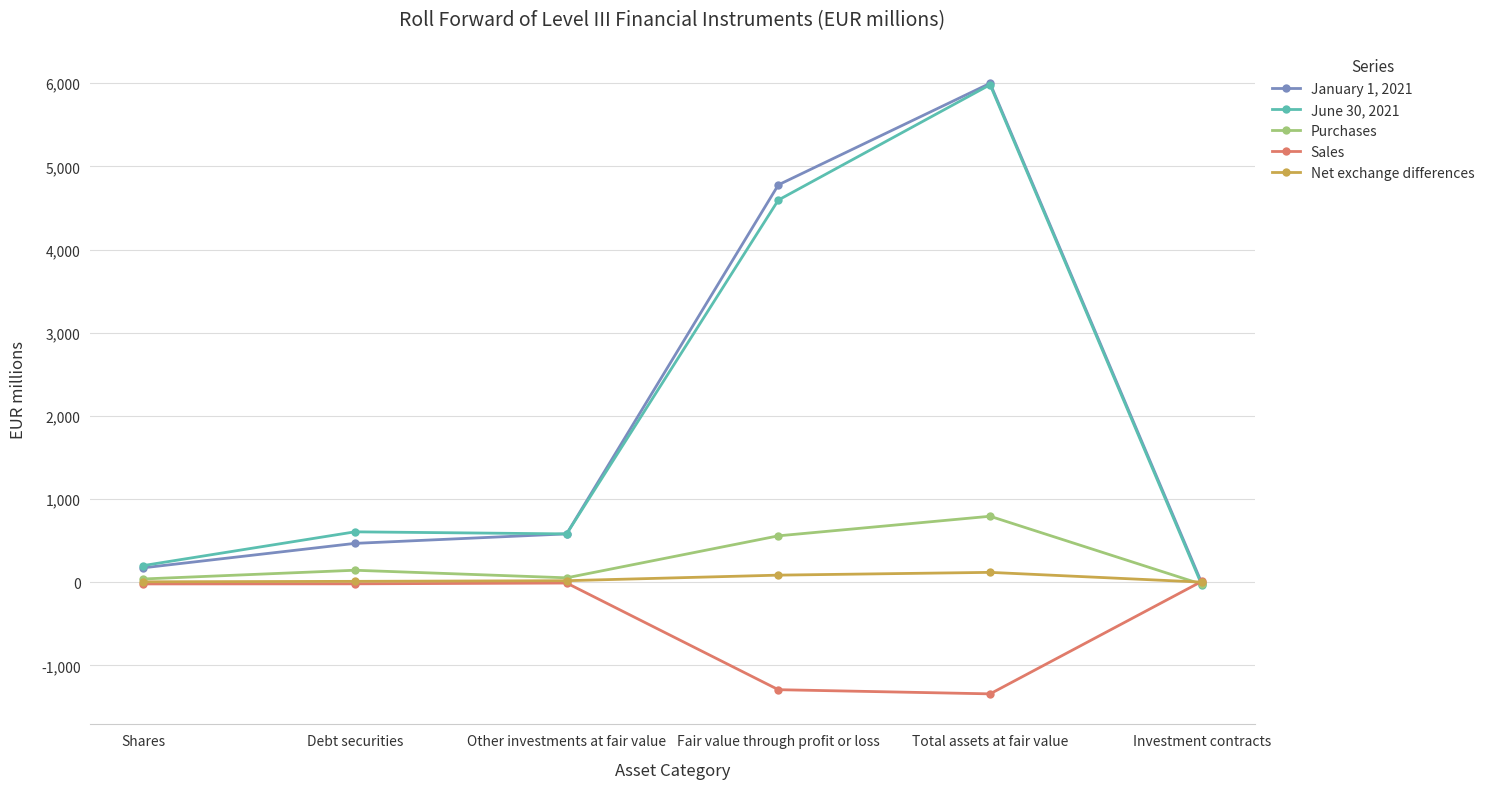

What is the maximum value shown in the chart?

5999.7